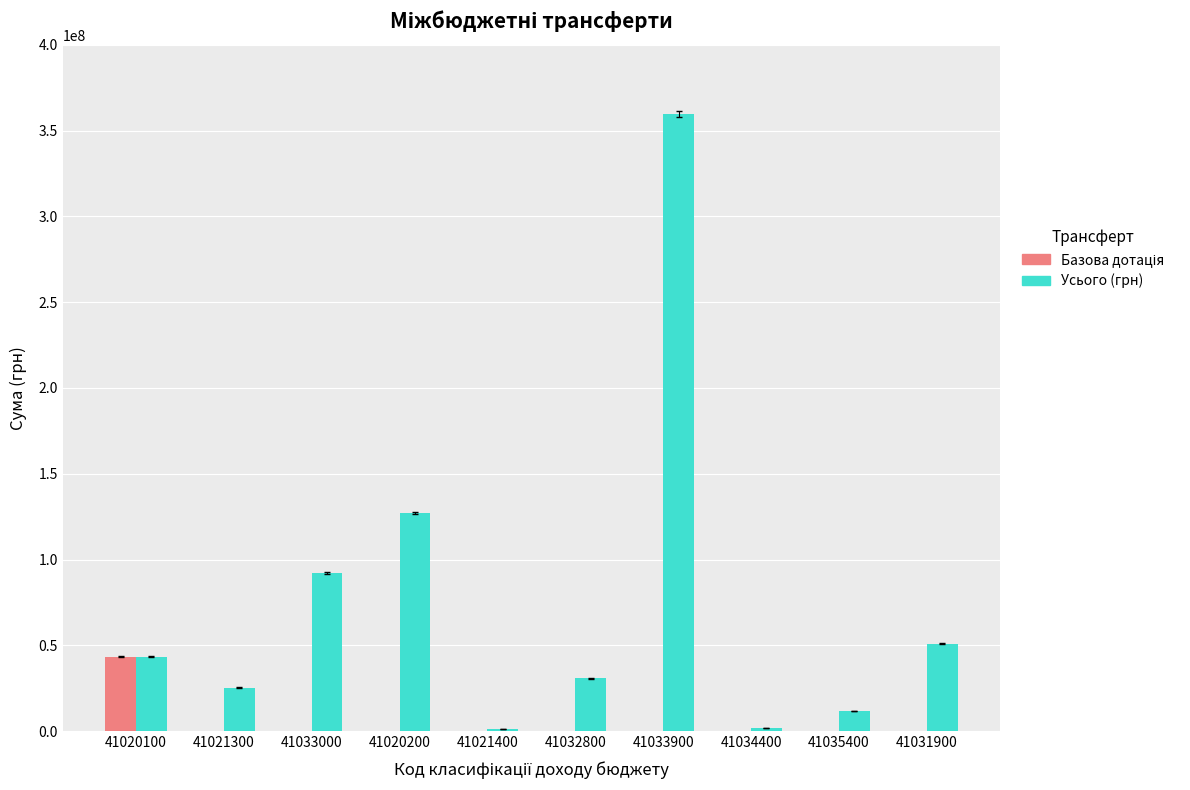

Which series has the largest total across all categories?

Усього (грн)